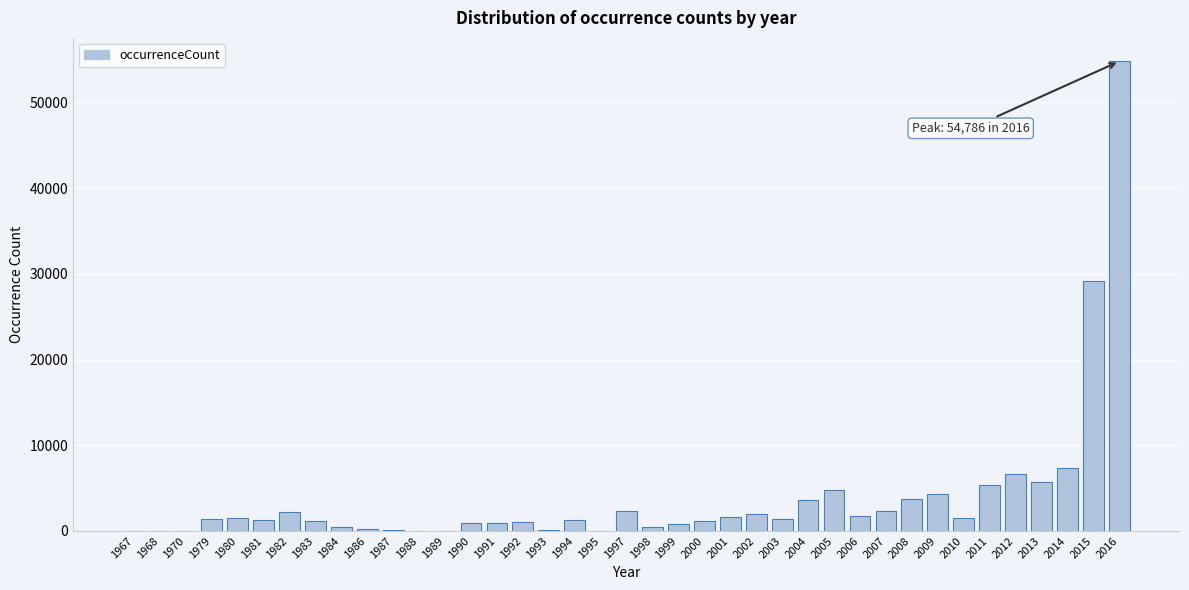

Is it true that the value at 2006 is 1683?

True